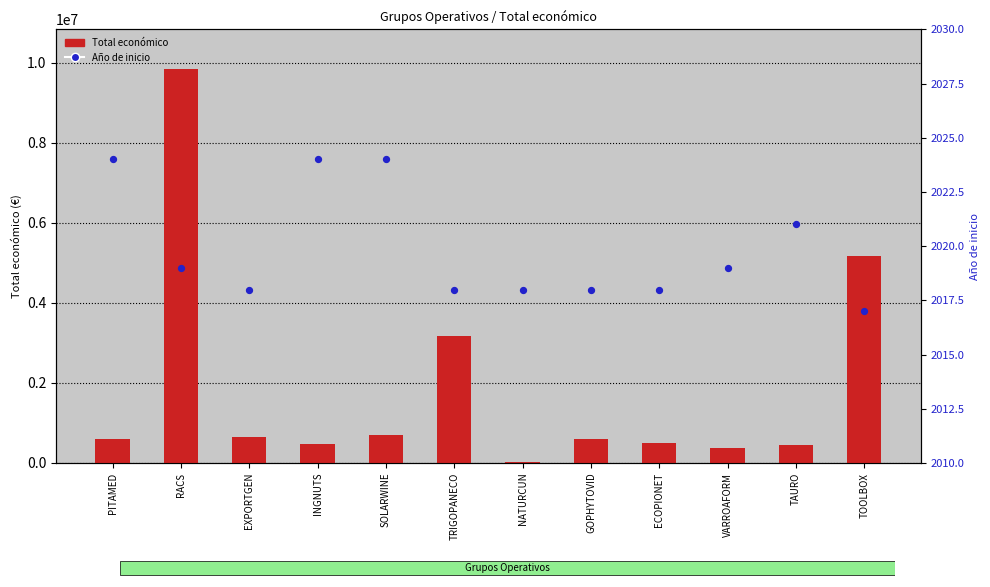

Which series reaches the minimum Y coordinate?

Año de inicio